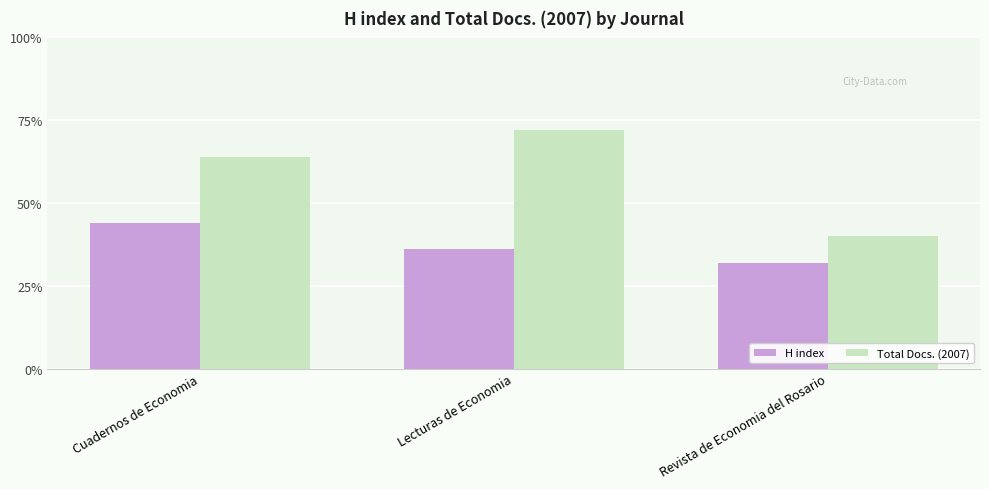

True or false: Total Docs. (2007) has a value of 17 at Revista de Economia del Rosario.

False